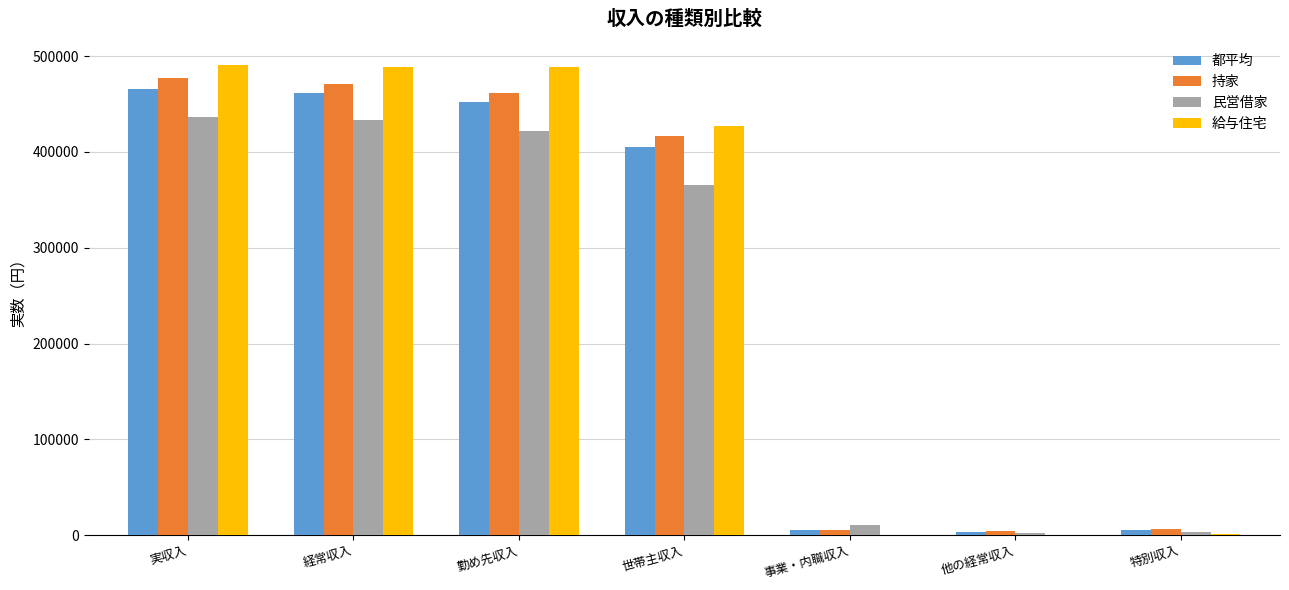

What is the sum of the 給与住宅 values at 勤め先収入 and 経常収入?

977501